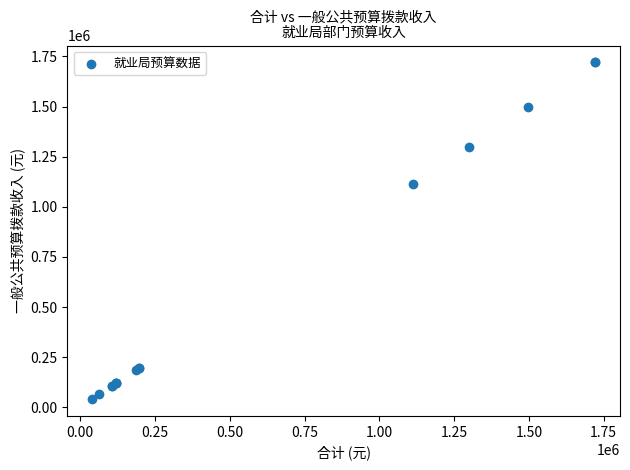

What Y value in the scatter plot is closest to 880738?

1112091